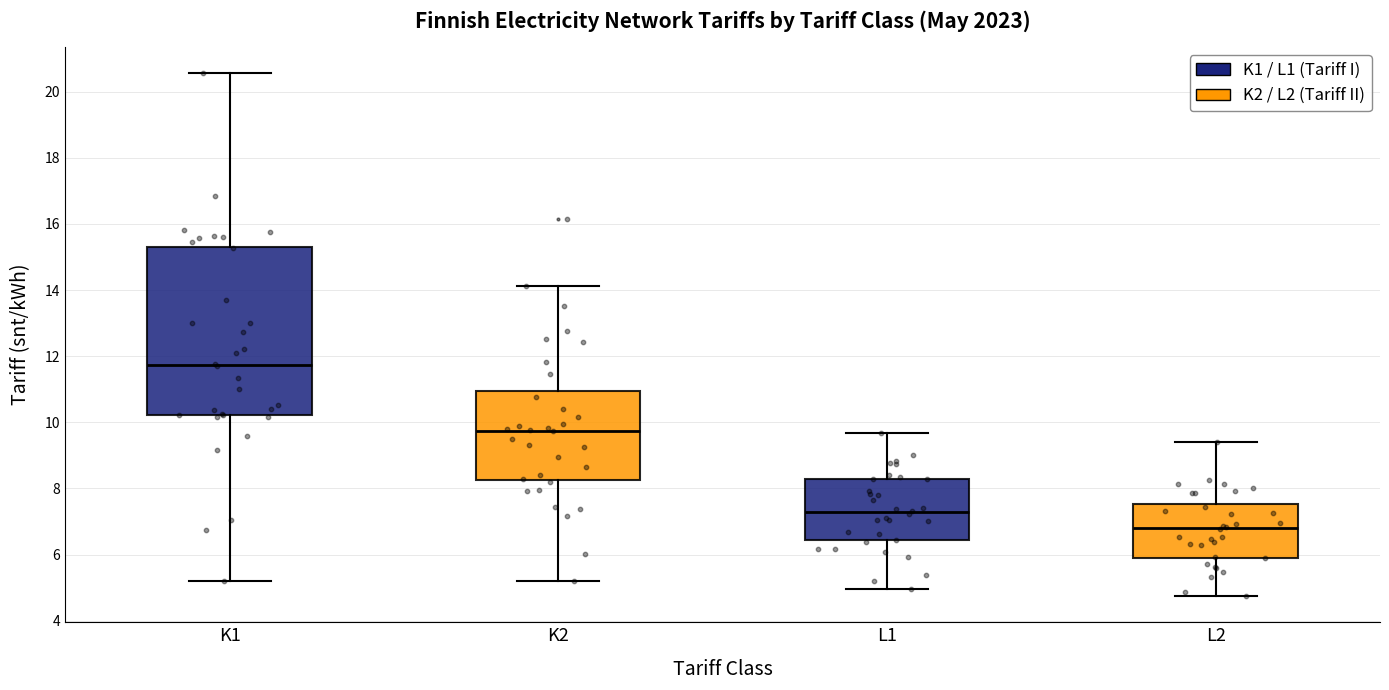

Reading left to right, transcribe this box plot: for each box, give where its median line is, the range the box spans, and where its two whiskers end, as read against the y-axis. The values are not printed on the chart, so give them approximately, as read against the axis.

K1: median 11.8, box 10.2 to 15.4, whiskers 5.2 to 20.6
K2: median 9.8, box 8.2 to 11.0, whiskers 5.2 to 14.2
L1: median 7.2, box 6.4 to 8.2, whiskers 5.0 to 9.6
L2: median 6.8, box 6.0 to 7.6, whiskers 4.8 to 9.4